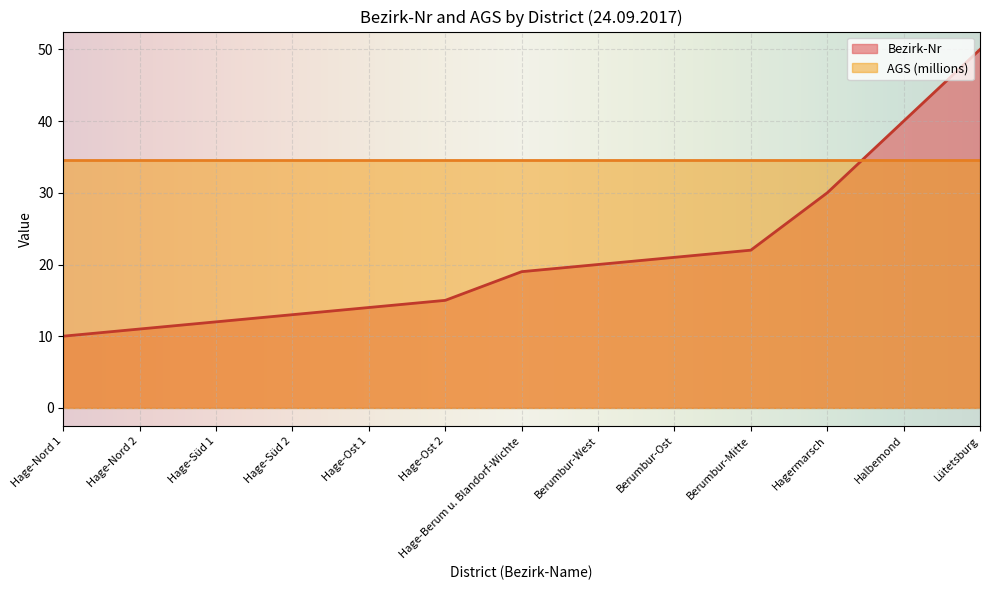

What is the difference between the values at Hagermarsch and Hage-Nord 2?

19